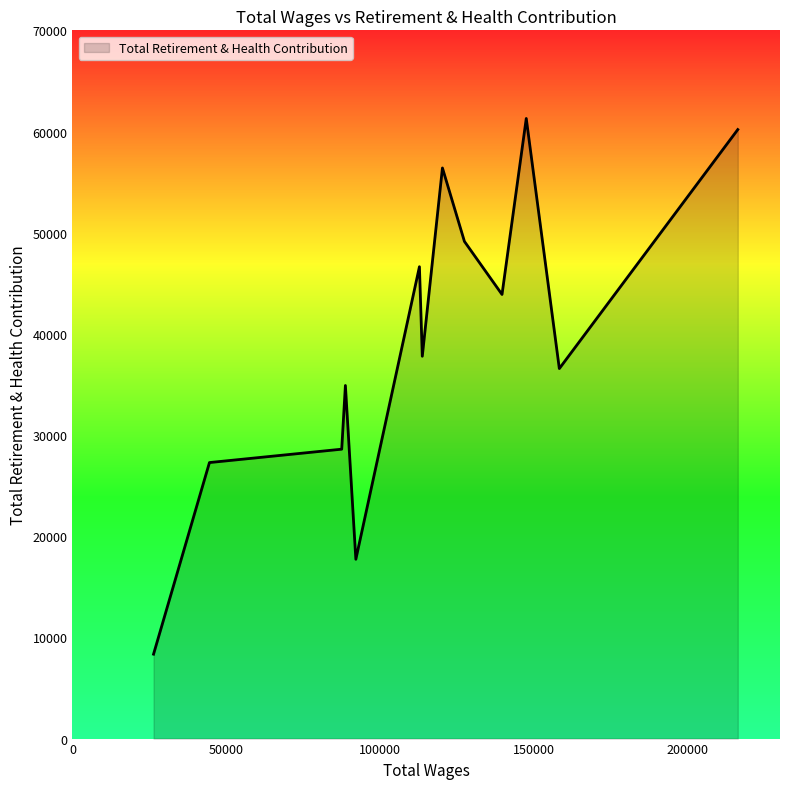

What is the difference between the maximum and minimum values?

52946